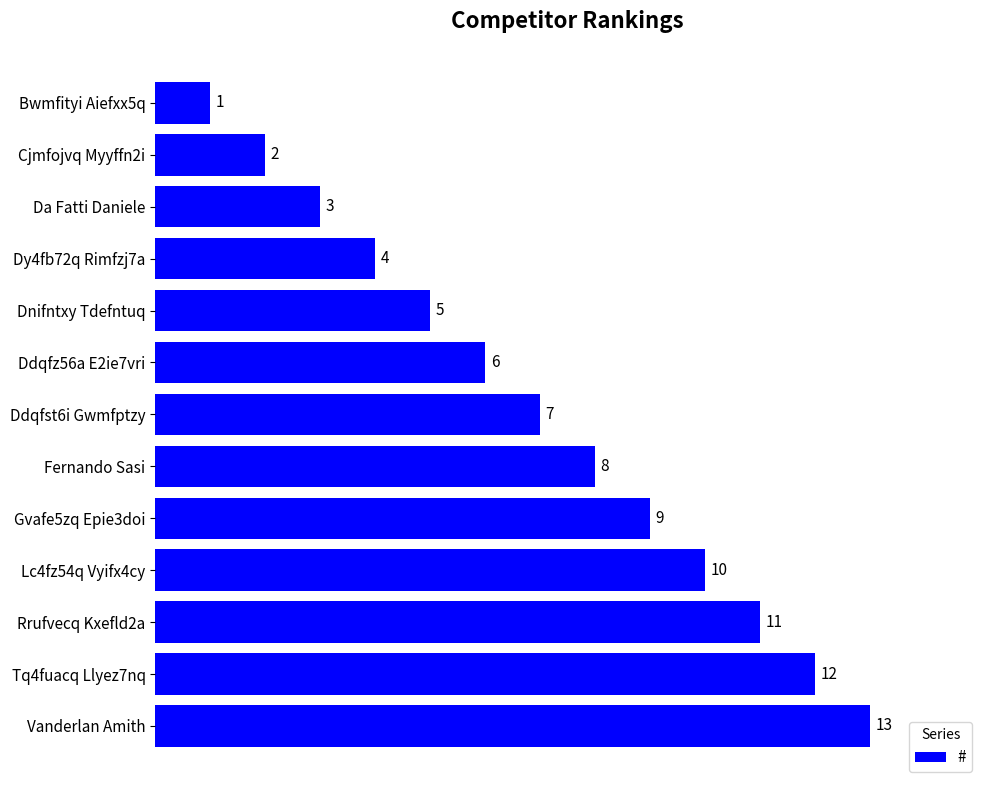

Where is the data nearest to the value 7?

Ddqfst6i Gwmfptzy